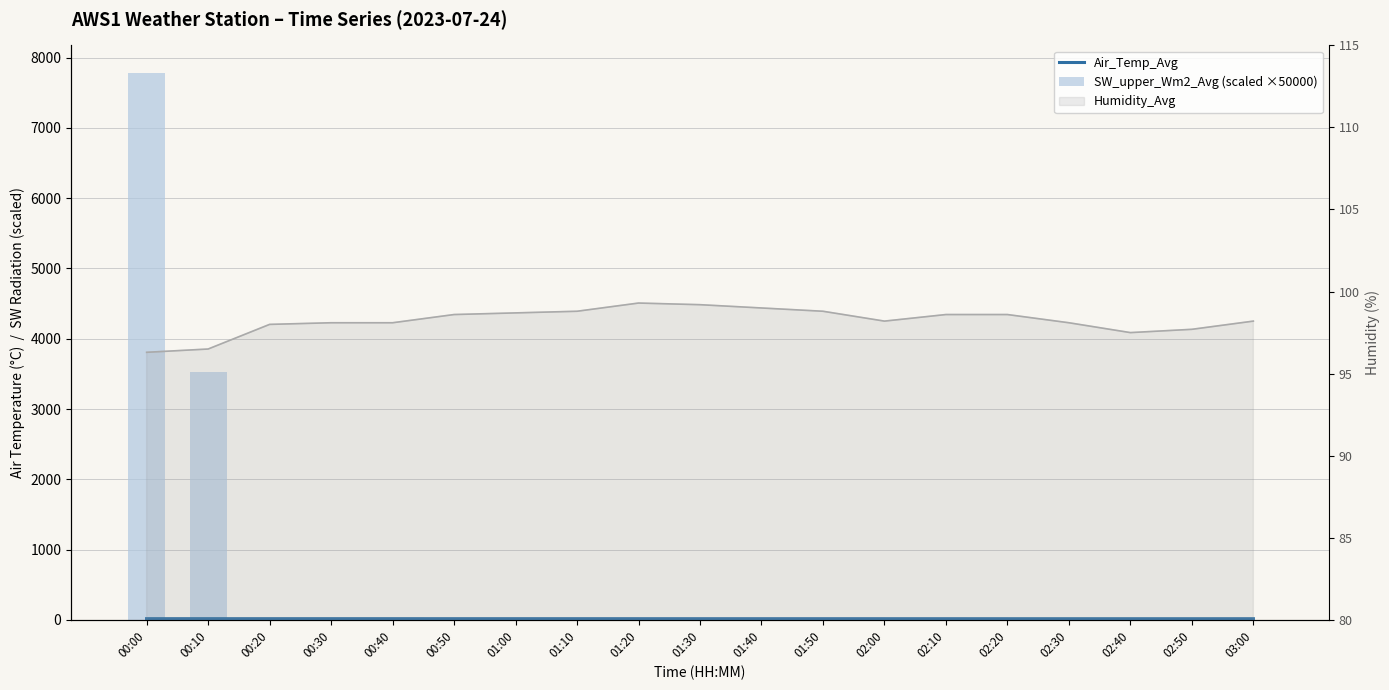

At which label is Air_Temp_Avg closest to 17?

02:50